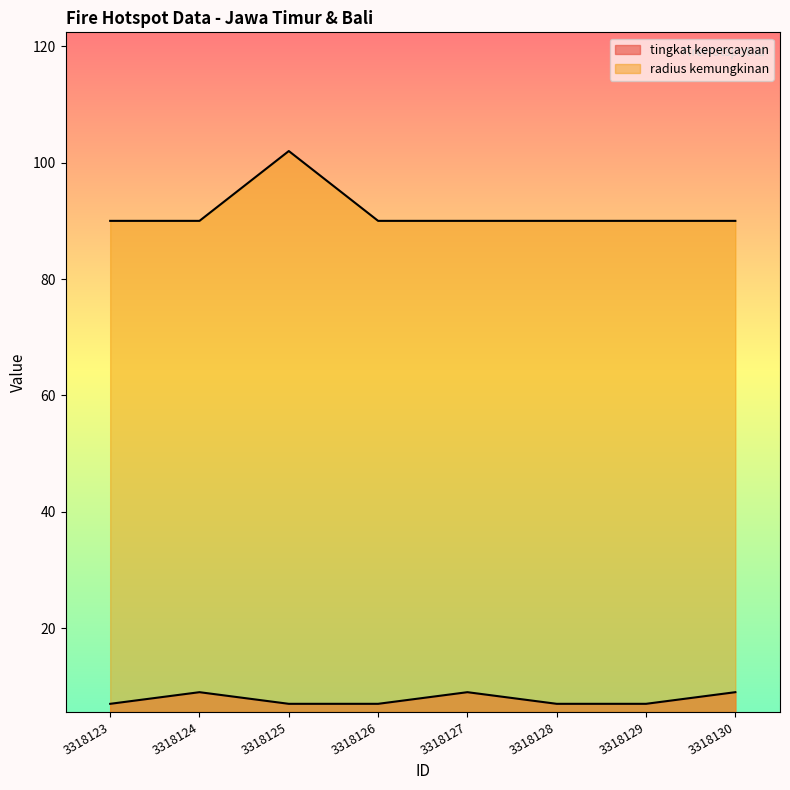

At which label does radius kemungkinan reach its minimum?

3318123